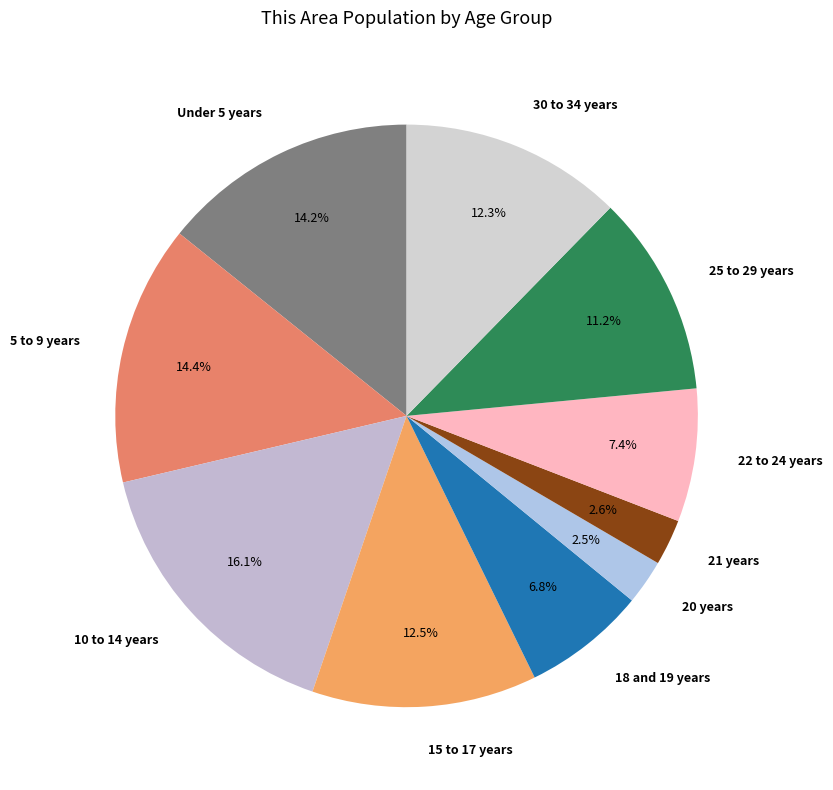

Which category has the biggest portion of the pie?

10 to 14 years